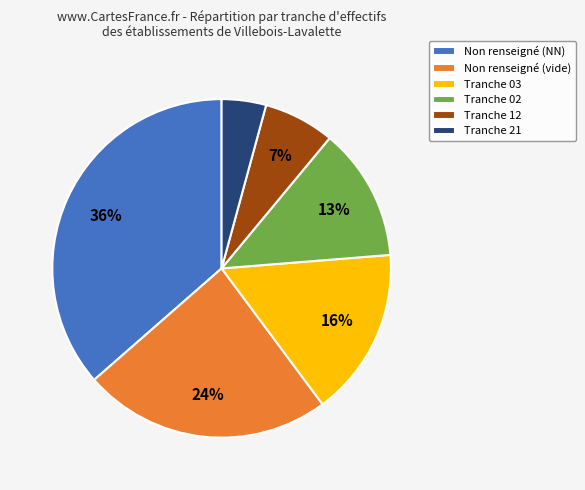

Which slice is the largest?

Non renseigné (NN)